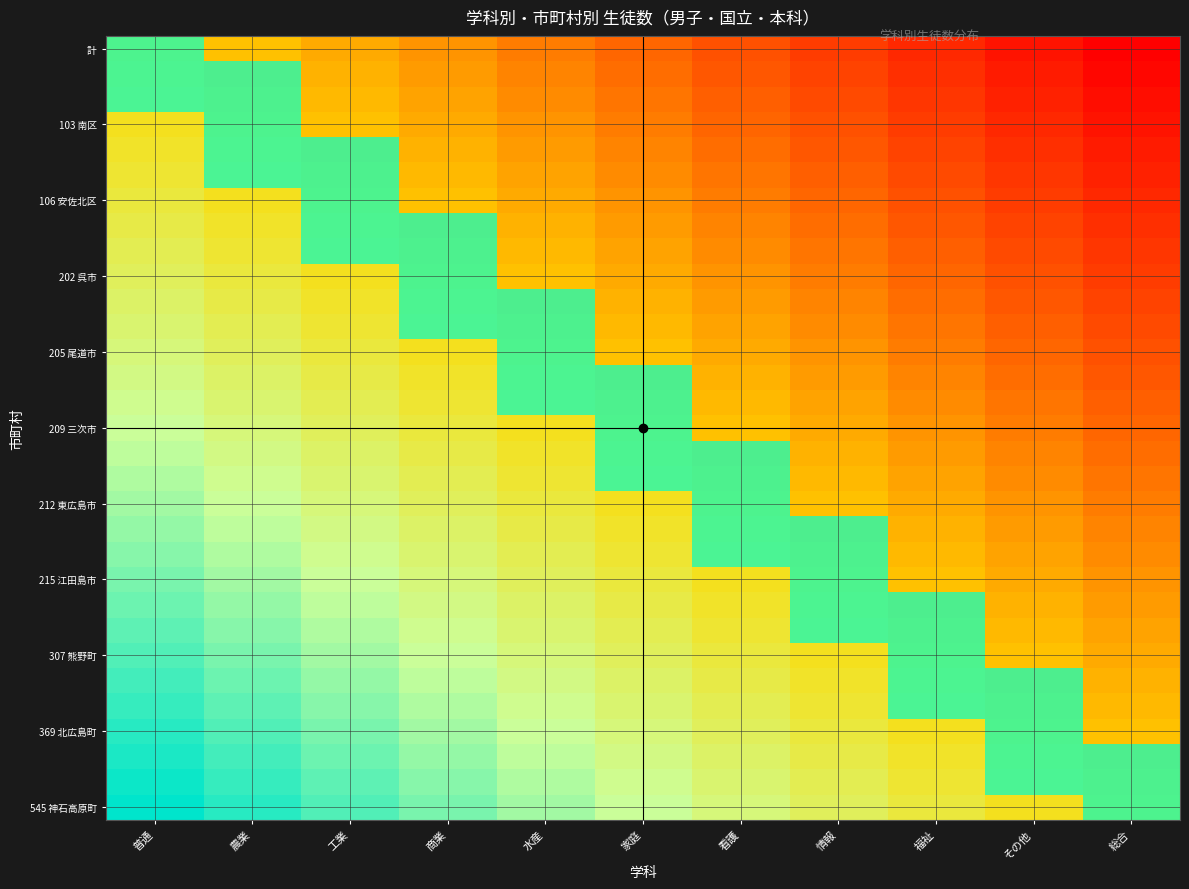

At which category is the sum across all series the highest?

普通